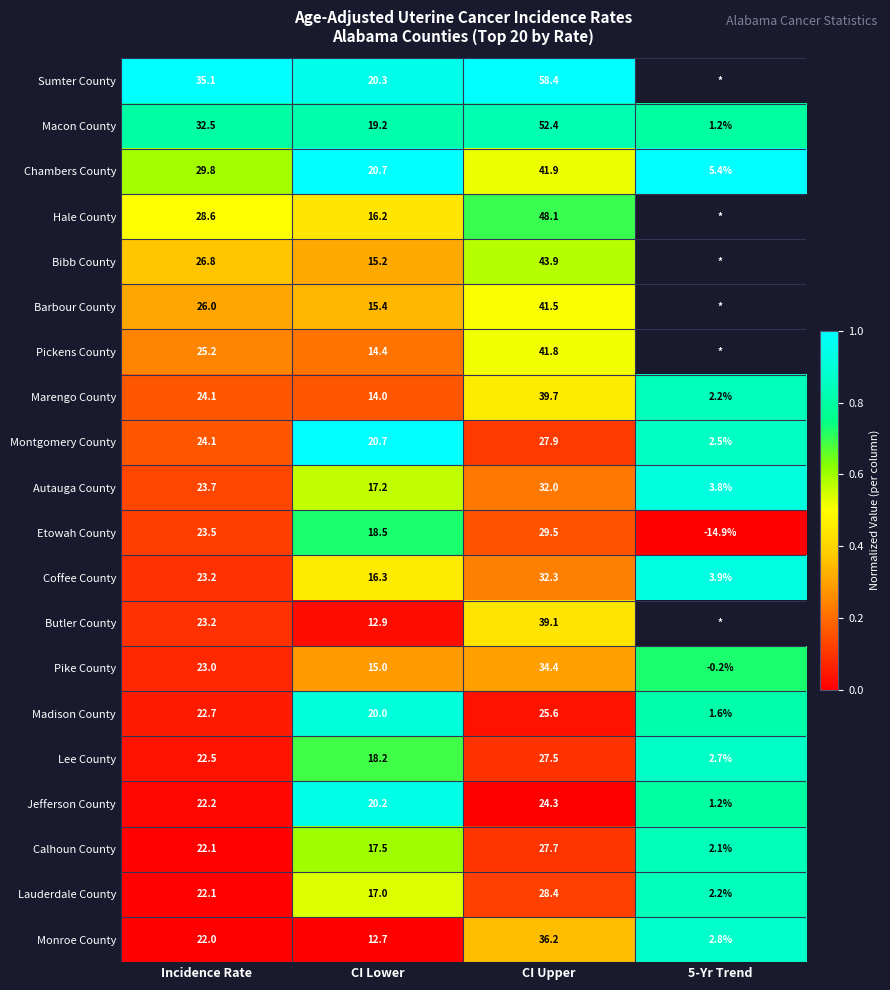

True or false: Monroe County has a value of 12.7 at CI Lower.

True